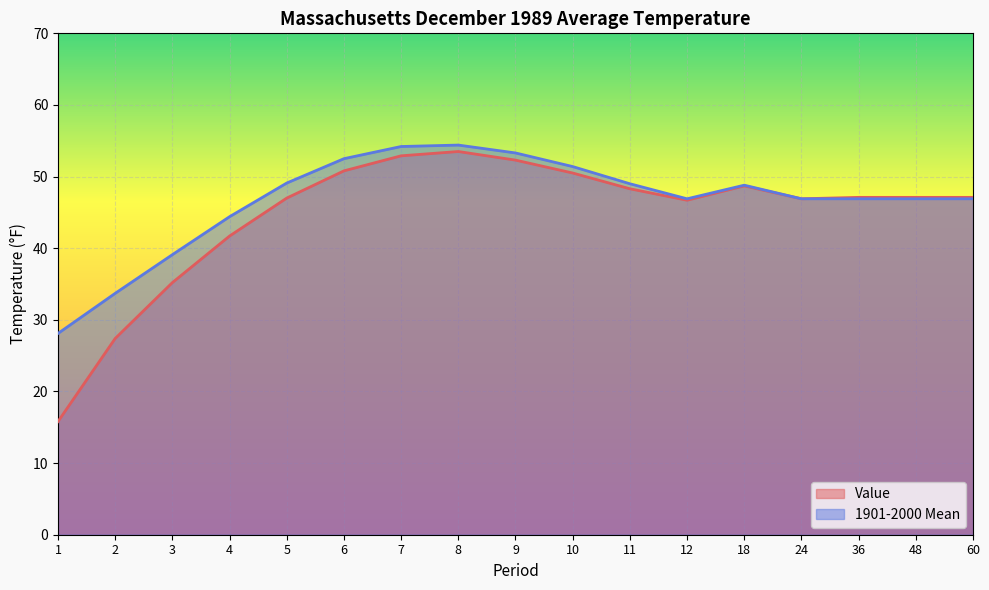

Rank the series by their average value, from lowest to highest.

Value, 1901-2000 Mean